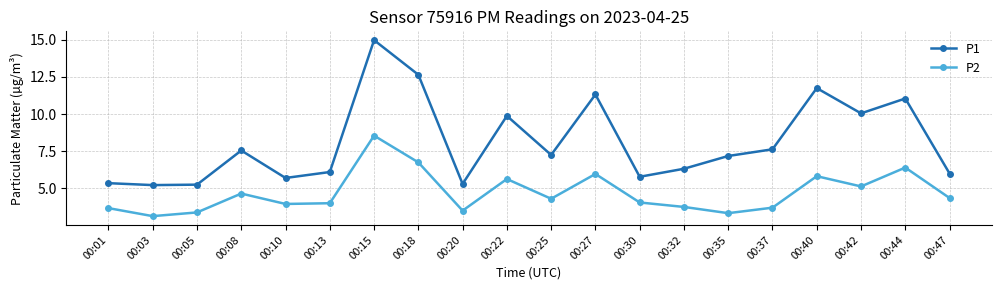

What are all the series names shown in the legend?

P1, P2